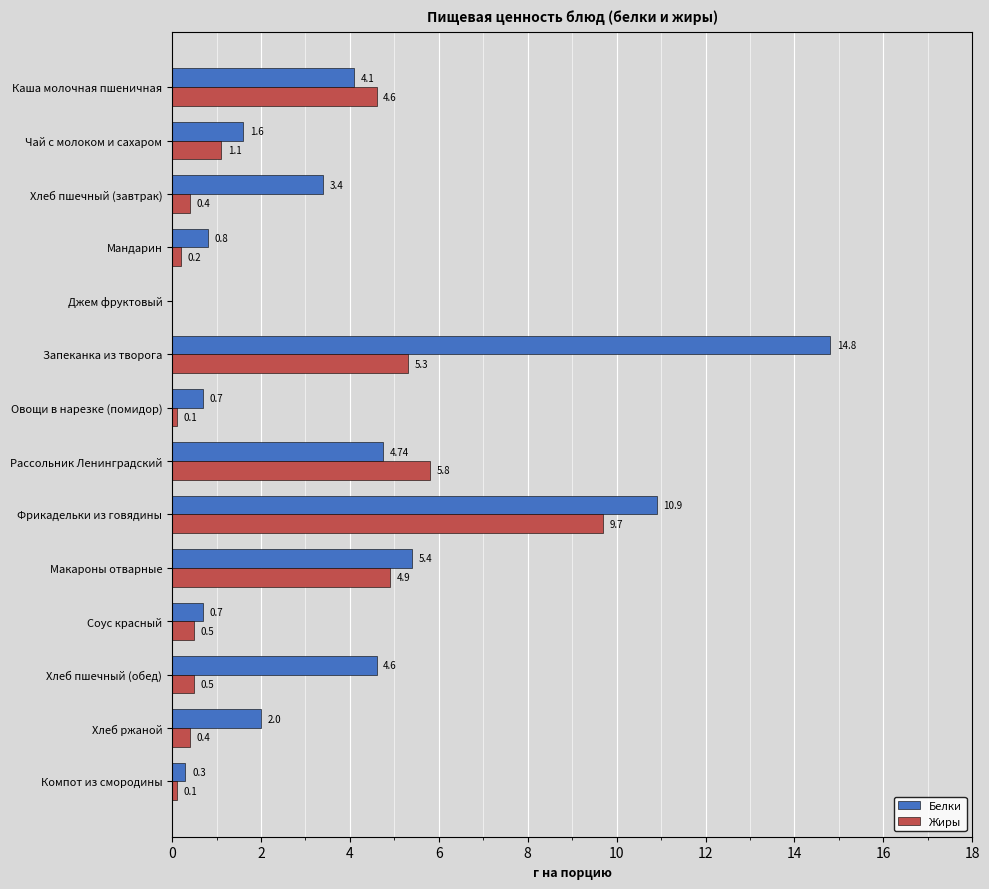

How many values in the Белки series exceed 3?

7